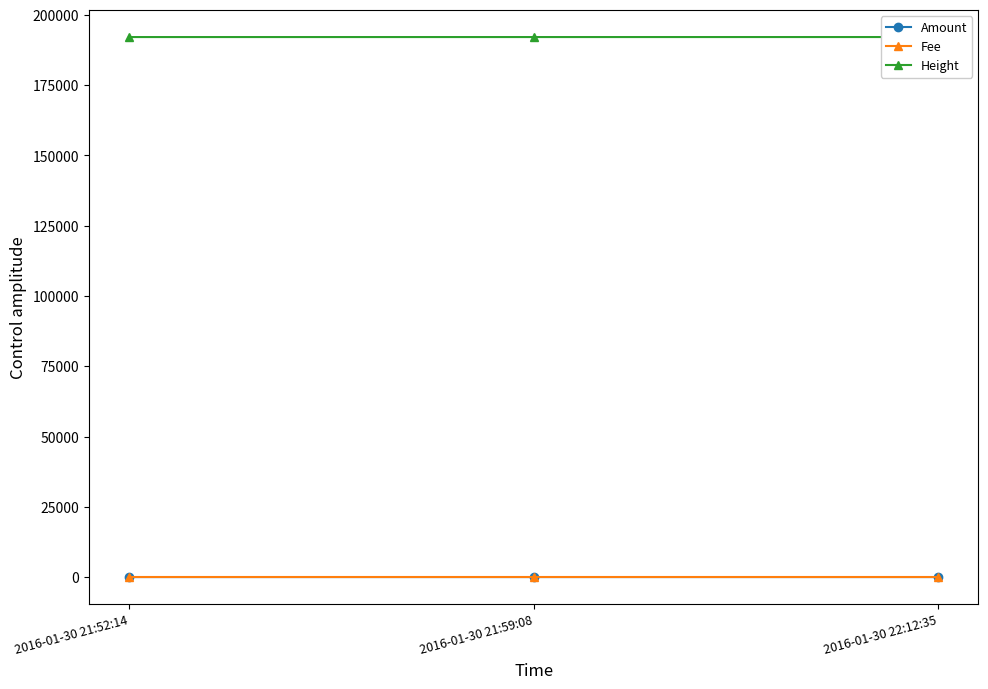

The value of Height at 2016-01-30 22:12:35 is 192144. True or false?

True